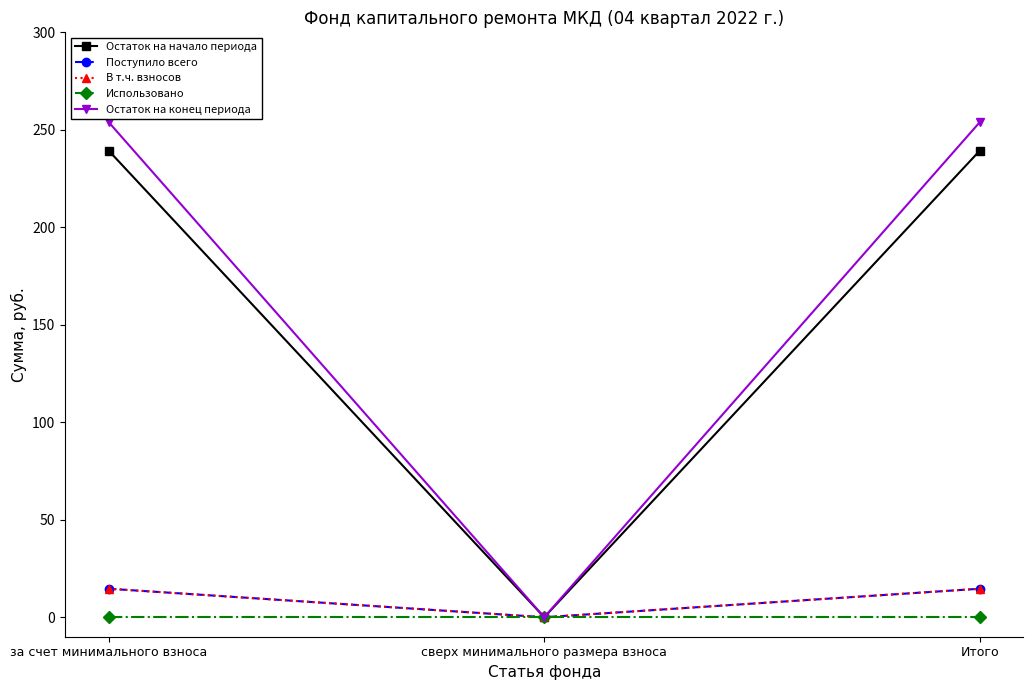

At how many categories does at least one series exceed 218?

2